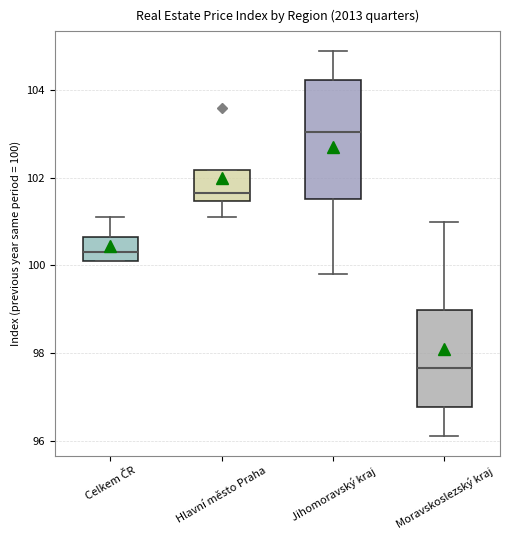

Reading left to right, read every box against the y-axis: the position of its median line, the range the box covers, and the ends of its whiskers. The values are not printed on the chart, so give them approximately, as read against the axis.

Celkem ČR: median 100.4, box 100.2 to 100.6, whiskers 100.2 to 101.2
Hlavní město Praha: median 101.6, box 101.4 to 102.2, whiskers 101.2 to 102.2
Jihomoravský kraj: median 103.0, box 101.6 to 104.2, whiskers 99.8 to 105.0
Moravskoslezský kraj: median 97.6, box 96.8 to 99.0, whiskers 96.2 to 101.0